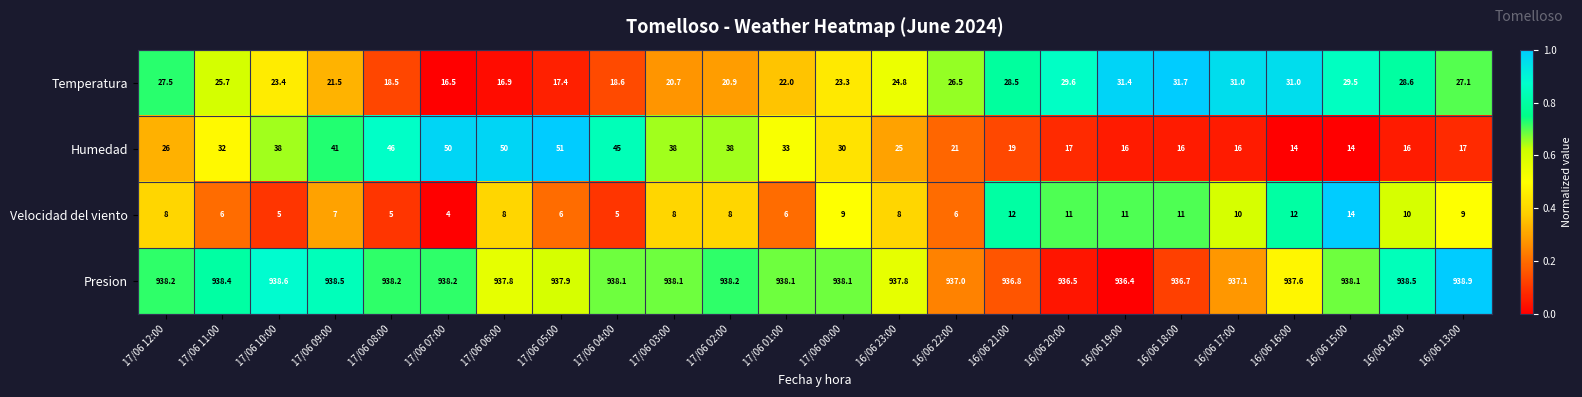

Is it true that Humedad equals 25.0 at 16/06 23:00?

True